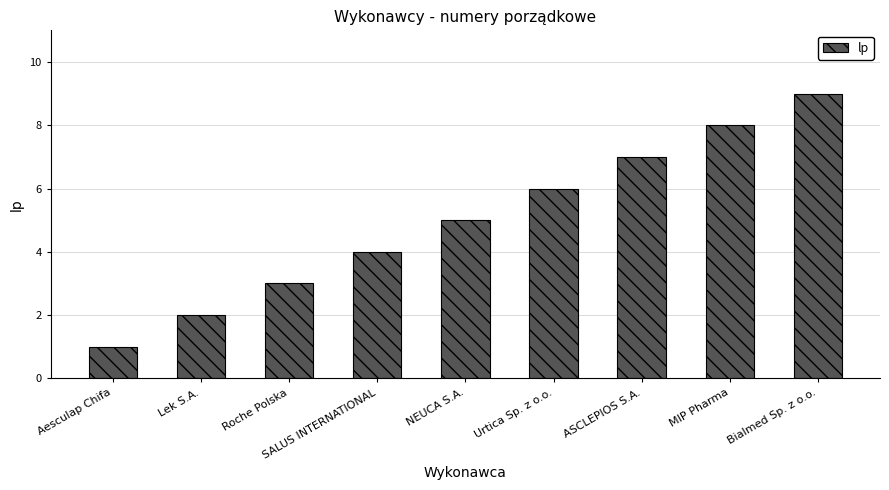

What is the difference between the maximum and minimum values?

8